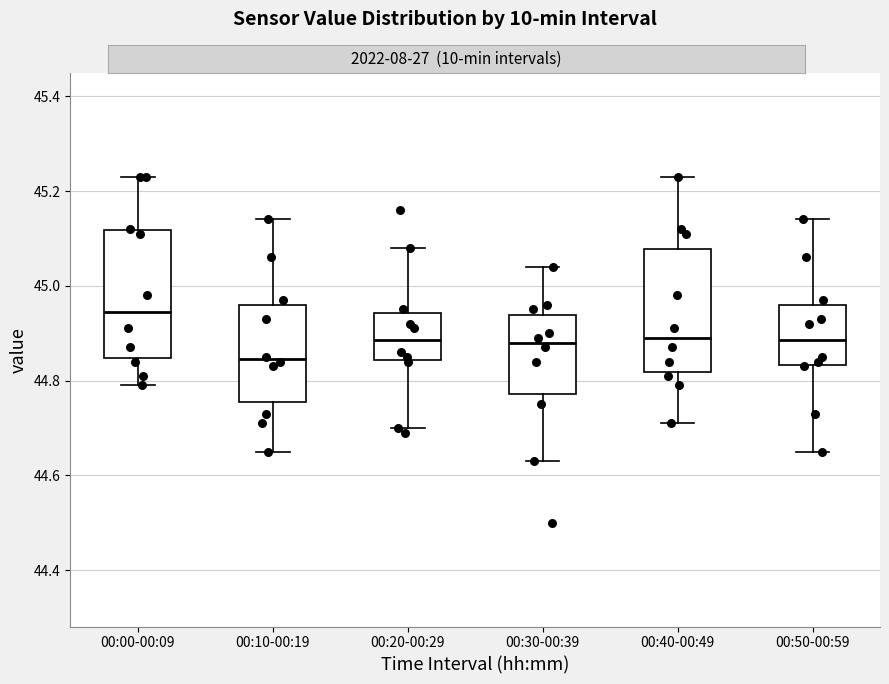

Reading left to right, transcribe this box plot: for each box, give where its median line is, the range the box spans, and where its two whiskers end, as read against the y-axis. The values are not printed on the chart, so give them approximately, as read against the axis.

00:00-00:09: median 44.94, box 44.84 to 45.12, whiskers 44.80 to 45.24
00:10-00:19: median 44.84, box 44.76 to 44.96, whiskers 44.66 to 45.14
00:20-00:29: median 44.88, box 44.84 to 44.94, whiskers 44.70 to 45.08
00:30-00:39: median 44.88, box 44.78 to 44.94, whiskers 44.64 to 45.04
00:40-00:49: median 44.90, box 44.82 to 45.08, whiskers 44.72 to 45.24
00:50-00:59: median 44.88, box 44.84 to 44.96, whiskers 44.66 to 45.14